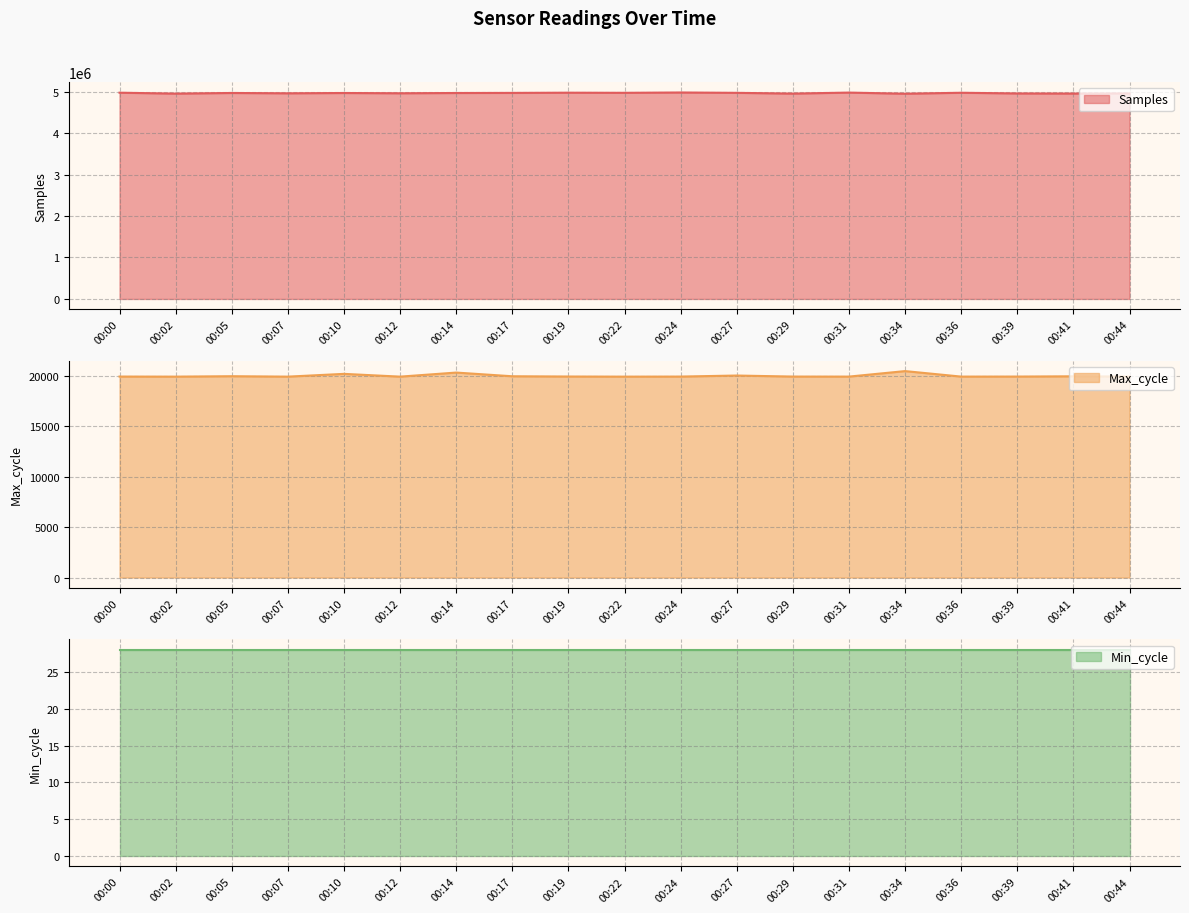

Which series has the largest total across all categories?

Samples